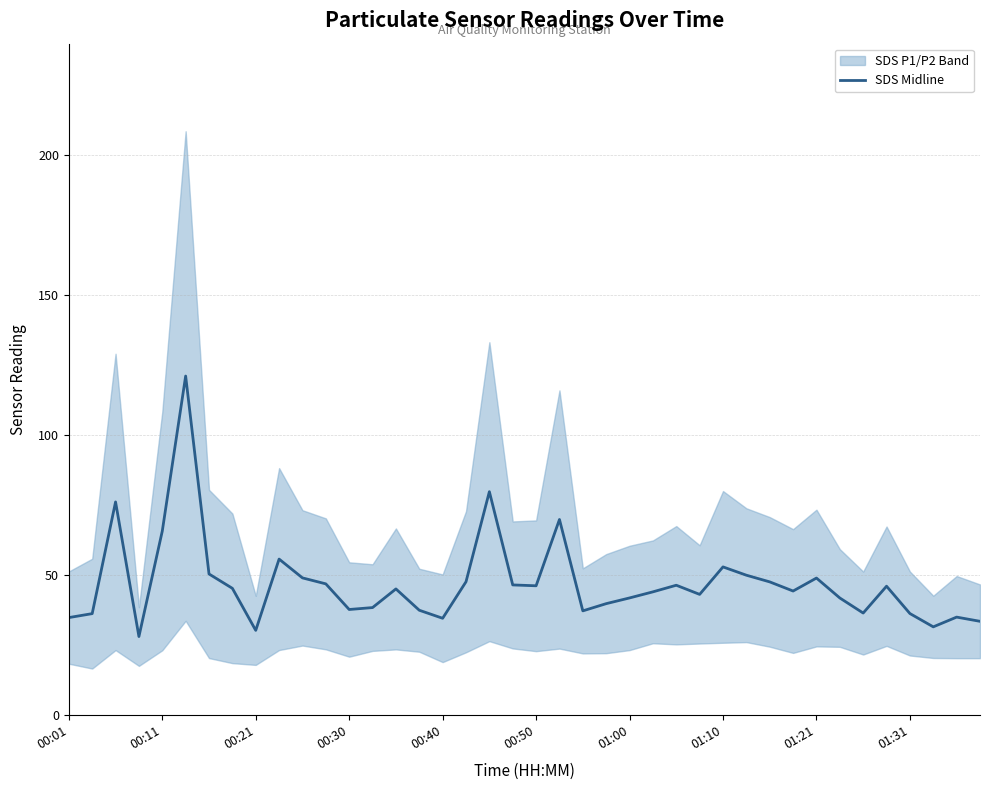

Count the number of categories in the chart.

40